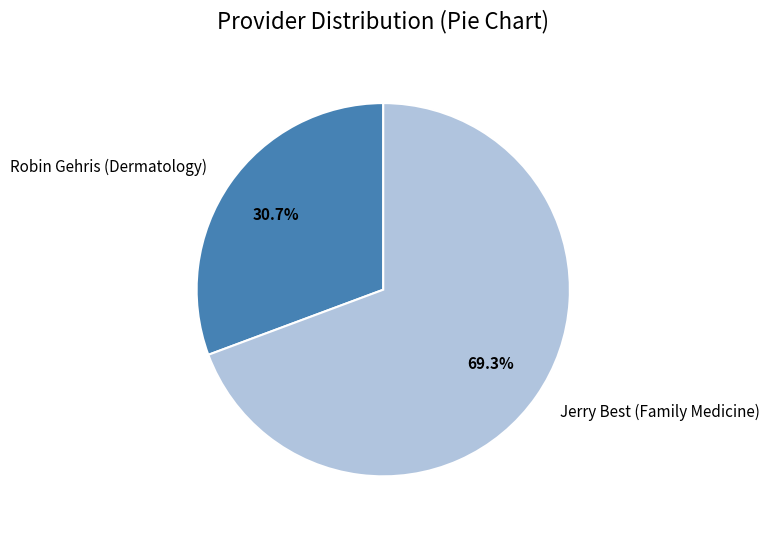

What is the majority slice?

Jerry Best (Family Medicine)